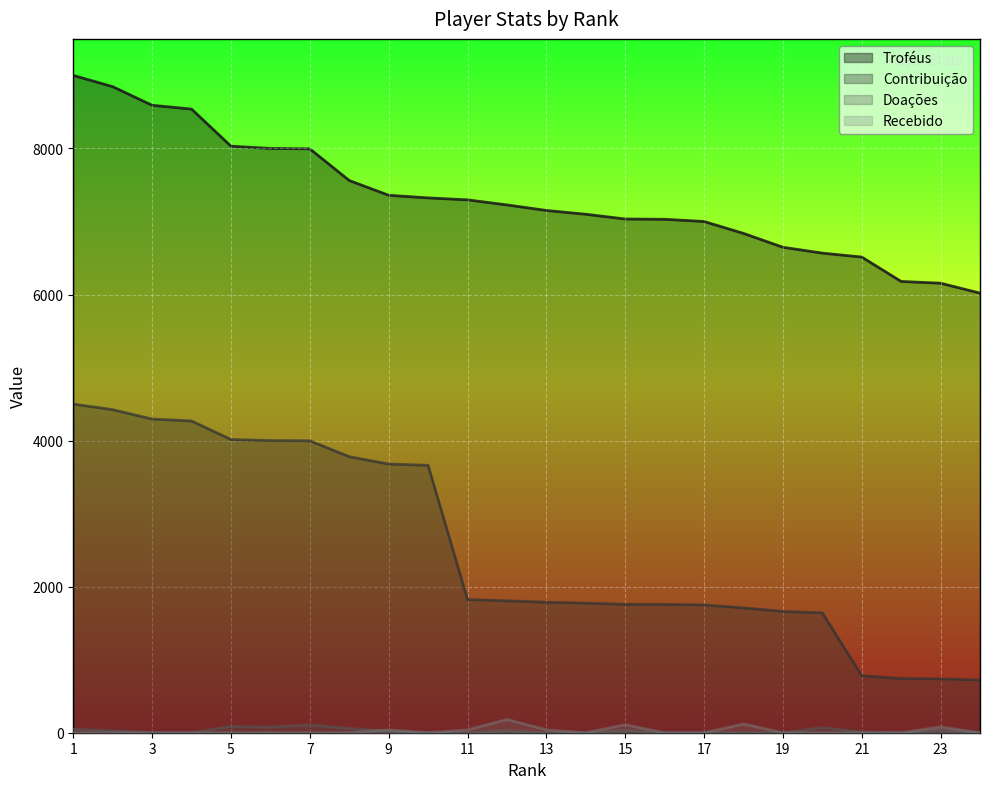

What is the value of the Doações point at the 1st from the left?

50